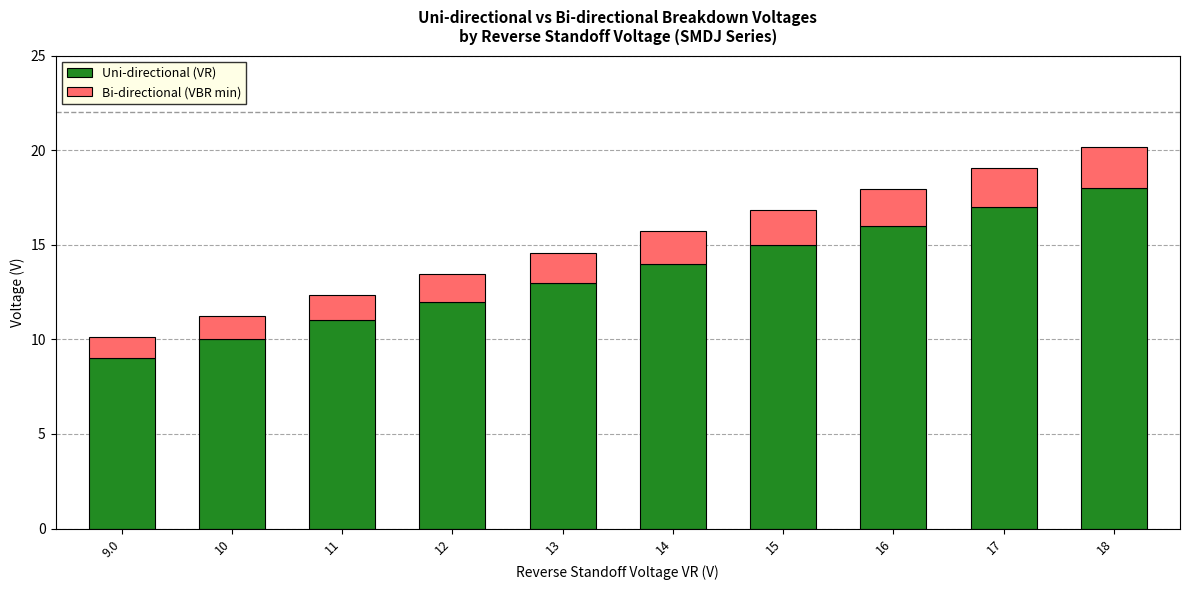

At which category is the sum across all series the highest?

18